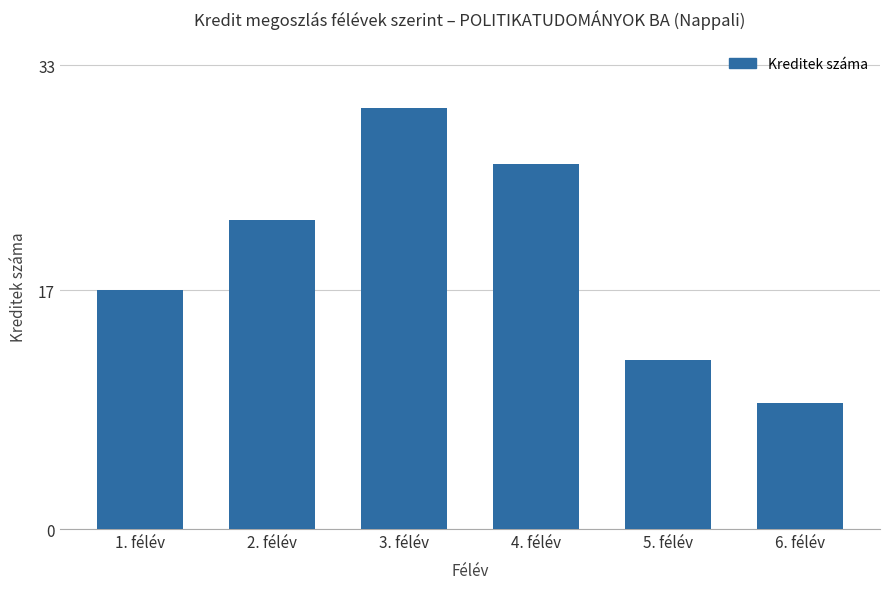

True or false: the data shows 4 at 6. félév.

False